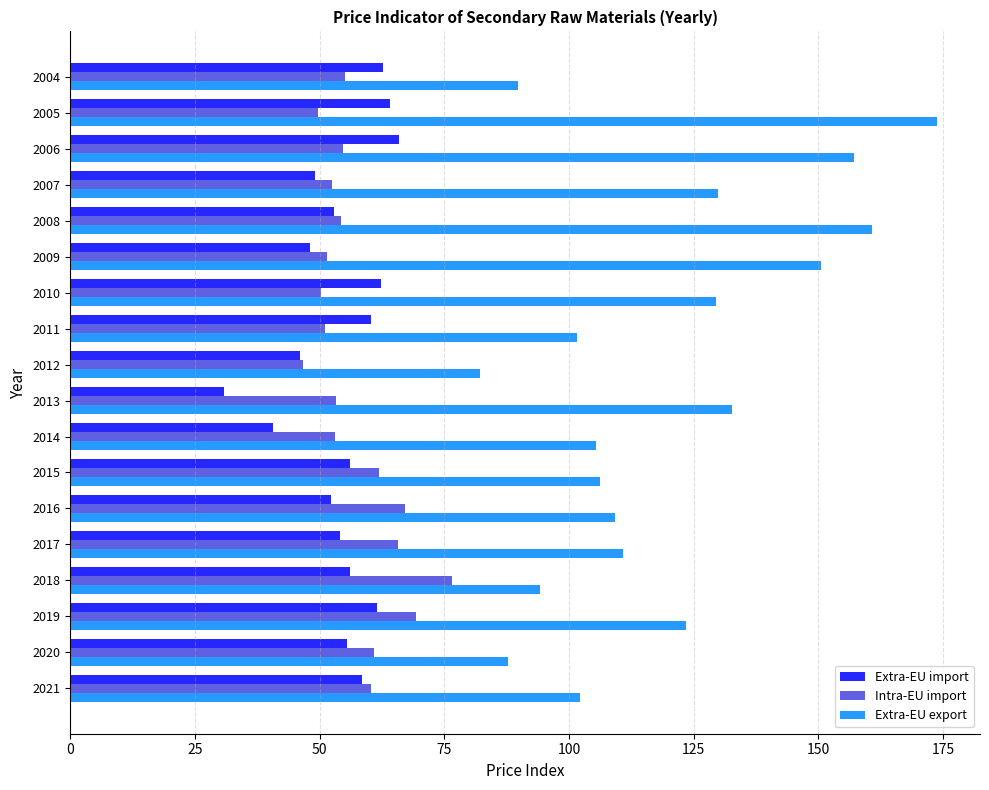

Is it true that Extra-EU export equals 150.4 at 2009?

True